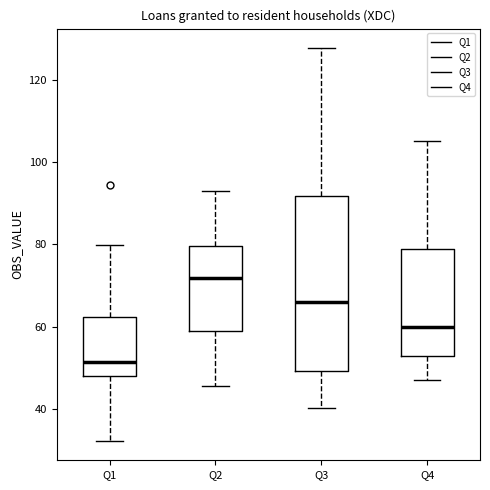

Reading left to right, transcribe this box plot: for each box, give where its median line is, the range the box spans, and where its two whiskers end, as read against the y-axis. The values are not printed on the chart, so give them approximately, as read against the axis.

Q1: median 52, box 48 to 62, whiskers 32 to 80
Q2: median 72, box 60 to 80, whiskers 46 to 94
Q3: median 66, box 50 to 92, whiskers 40 to 128
Q4: median 60, box 54 to 78, whiskers 48 to 106